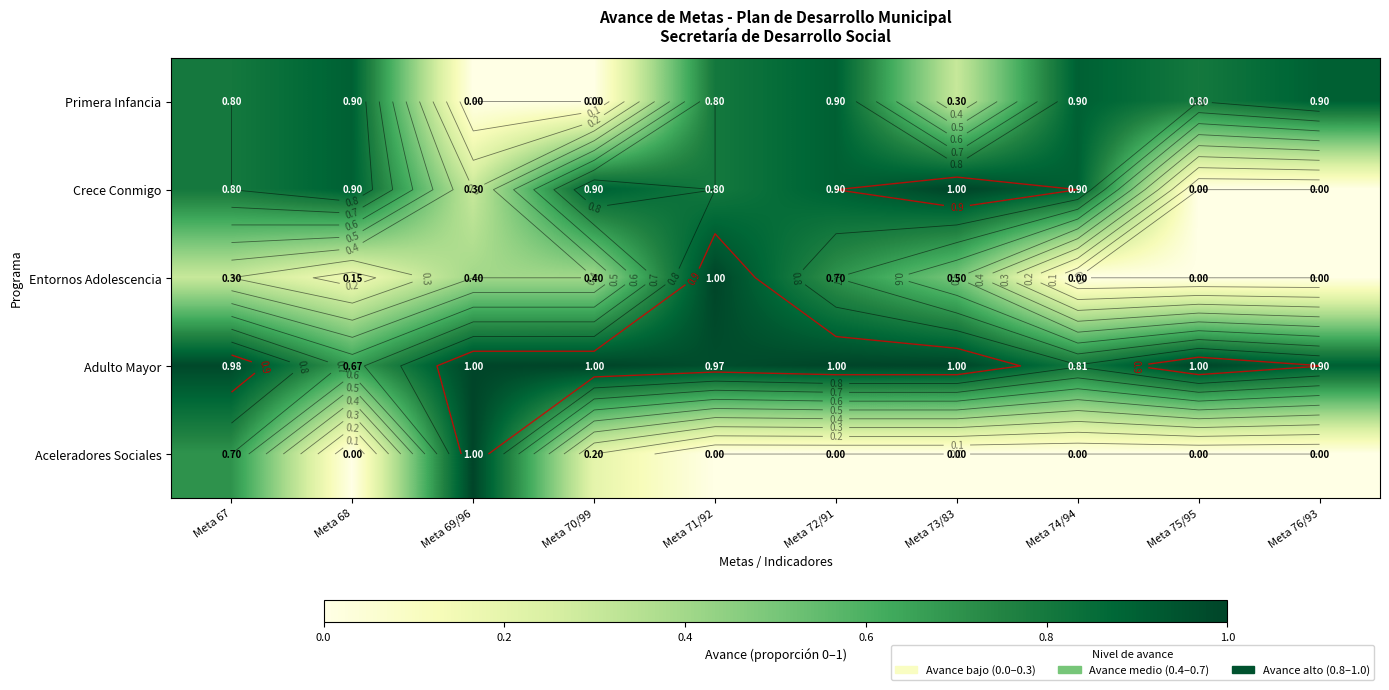

At which category does the chart reach its minimum across all series?

Meta 69/96